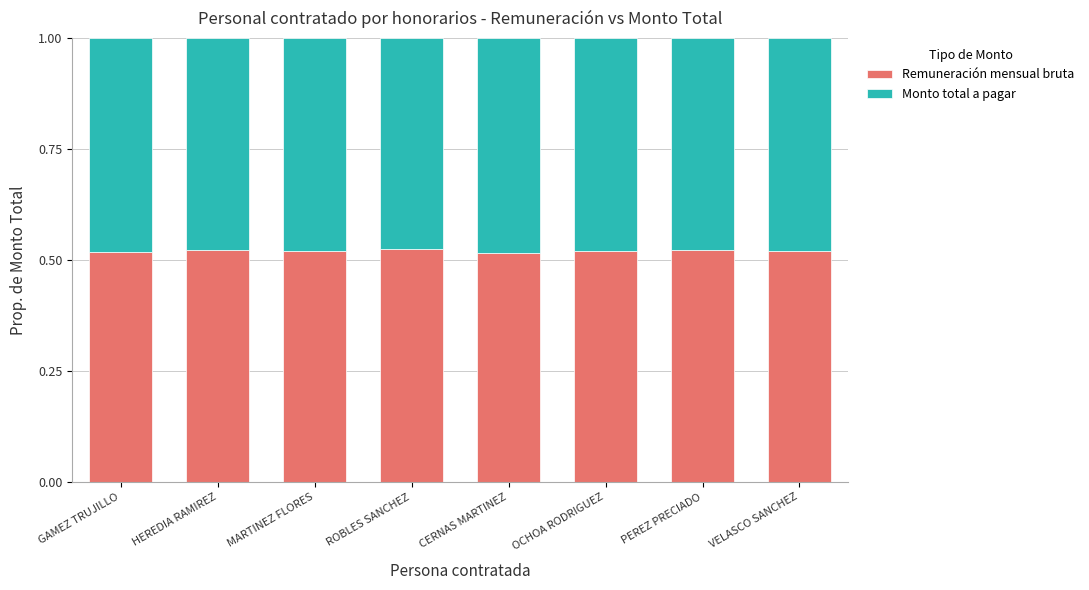

Count the Remuneración mensual bruta values in the range 0 to 1.

8